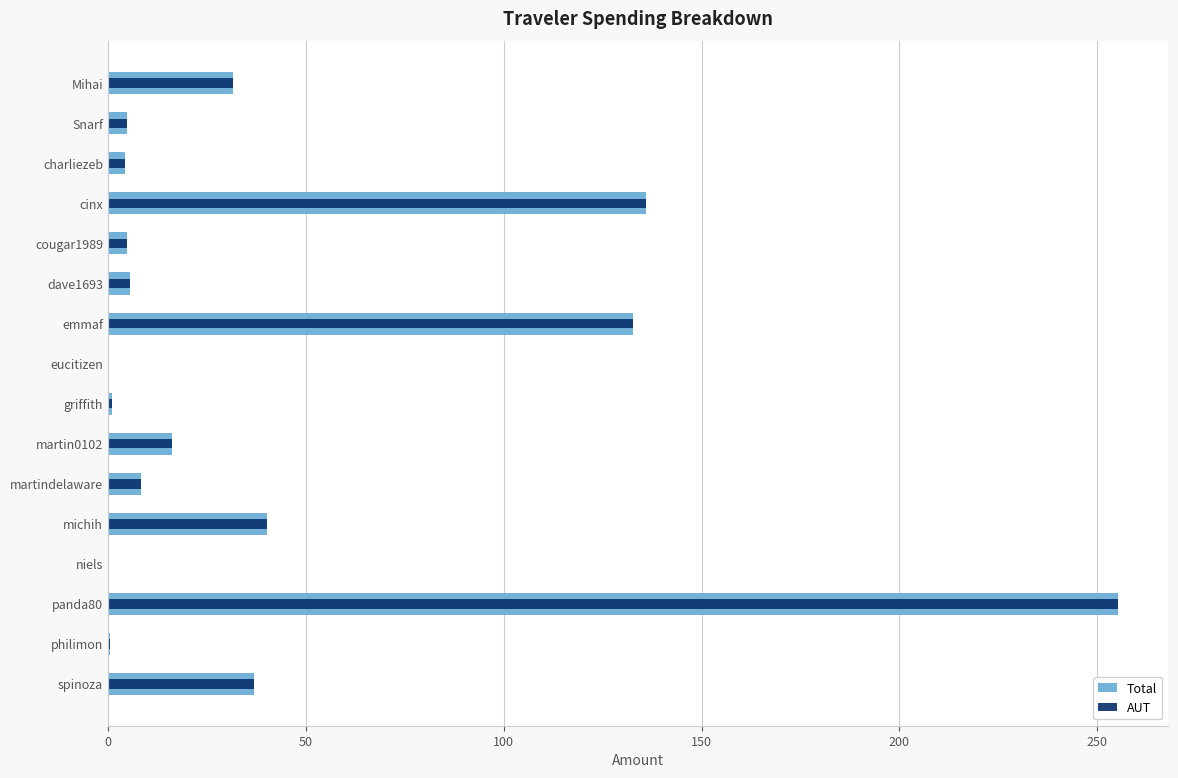

How many values in the AUT series are below 8?

8